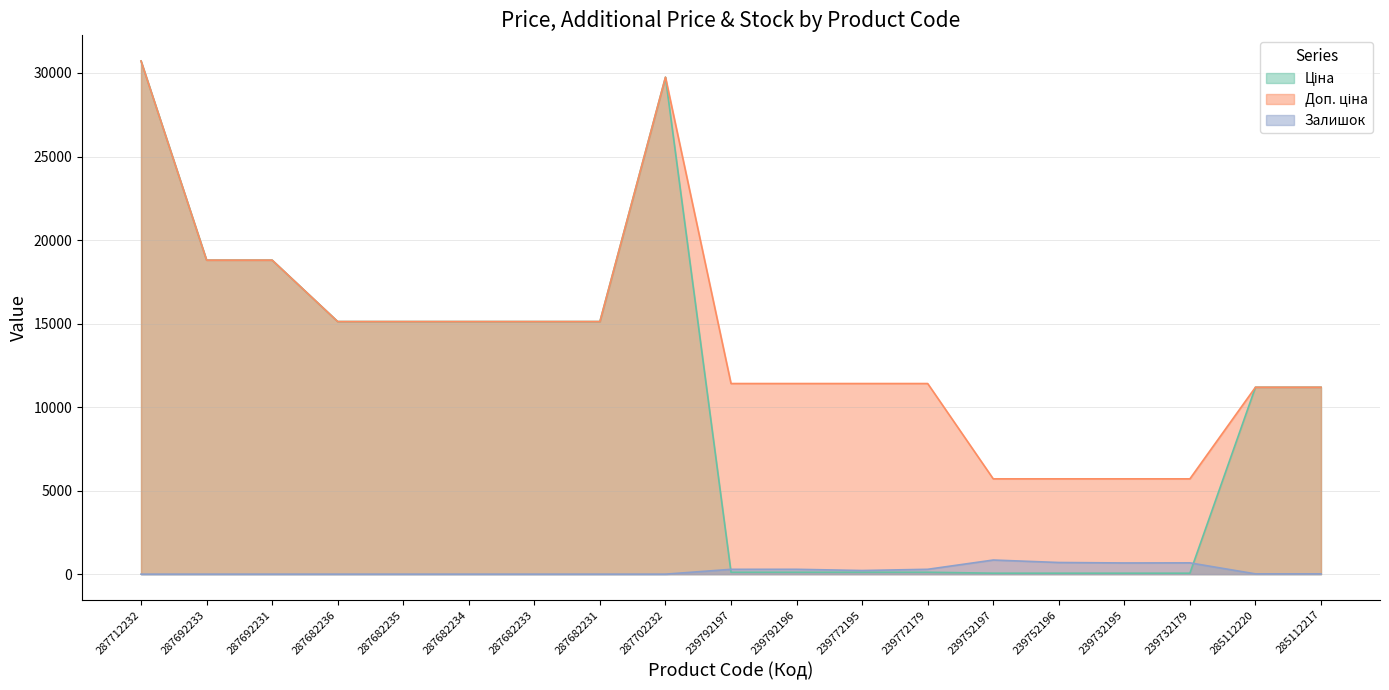

What is the difference between the highest and lowest values at 239752197?

5647.9